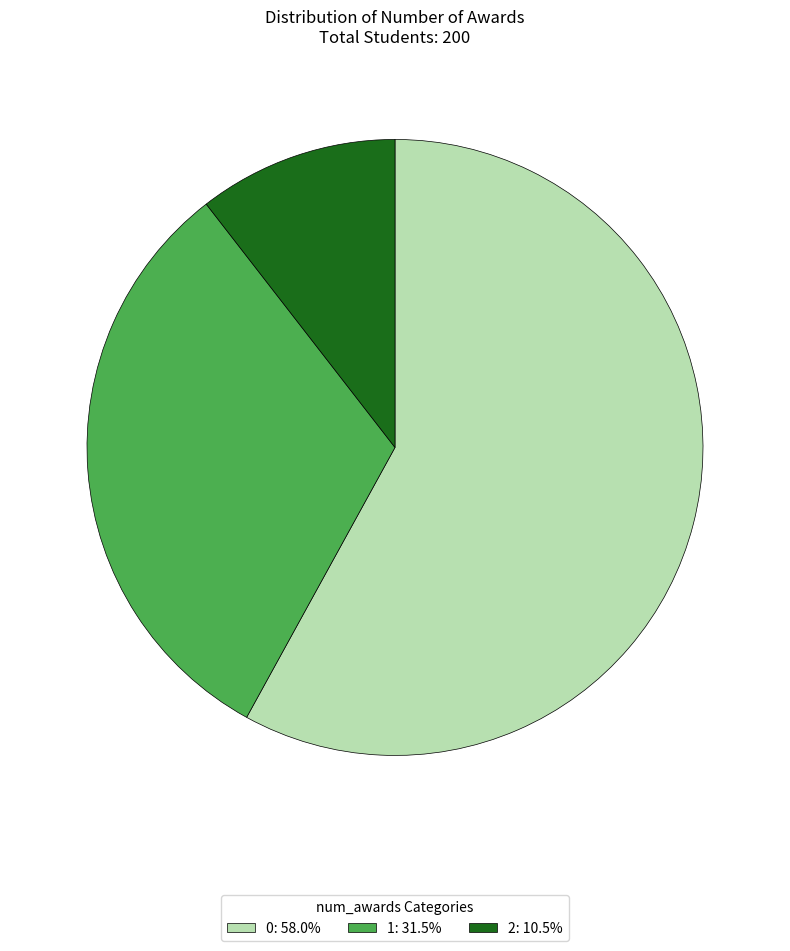

Is it true that 1 is 17% of the pie?

False